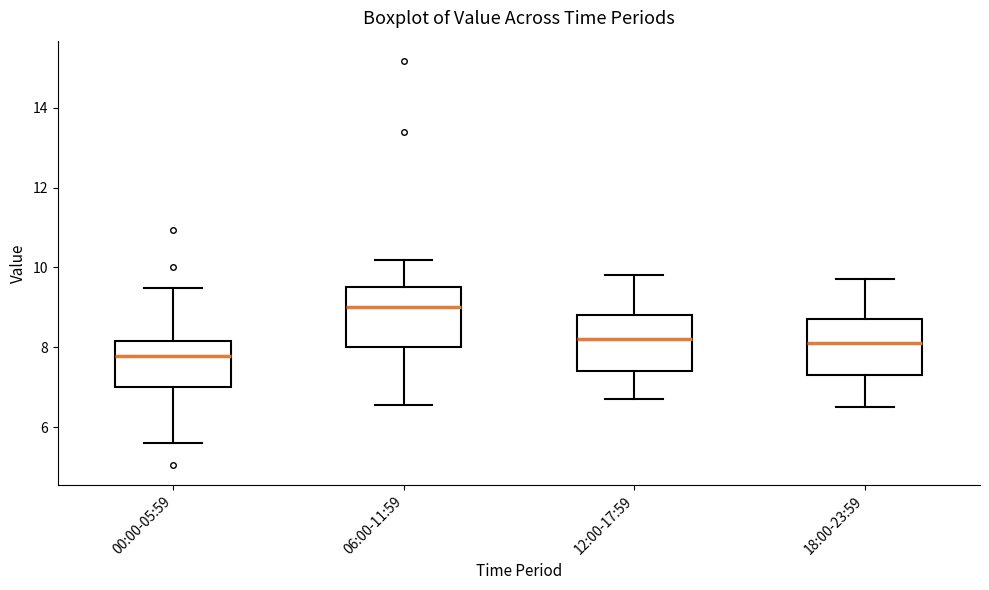

Reading left to right, read every box against the y-axis: the position of its median line, the range the box covers, and the ends of its whiskers. The values are not printed on the chart, so give them approximately, as read against the axis.

00:00-05:59: median 7.8, box 7.0 to 8.2, whiskers 5.6 to 9.4
06:00-11:59: median 9.0, box 8.0 to 9.6, whiskers 6.6 to 10.2
12:00-17:59: median 8.2, box 7.4 to 8.8, whiskers 6.8 to 9.8
18:00-23:59: median 8.2, box 7.4 to 8.8, whiskers 6.6 to 9.8